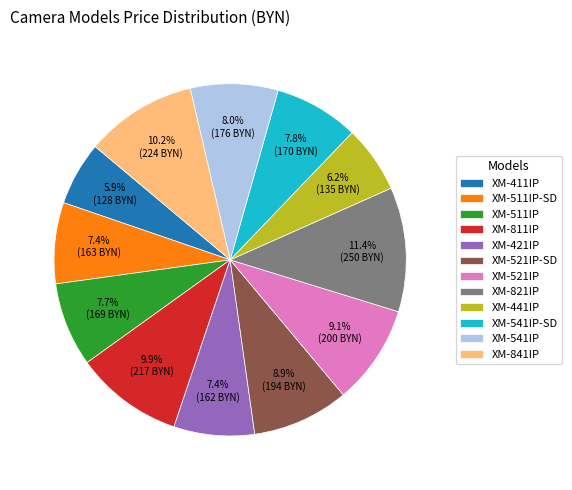

Which has a higher value, XM-521IP or XM-541IP?

XM-521IP